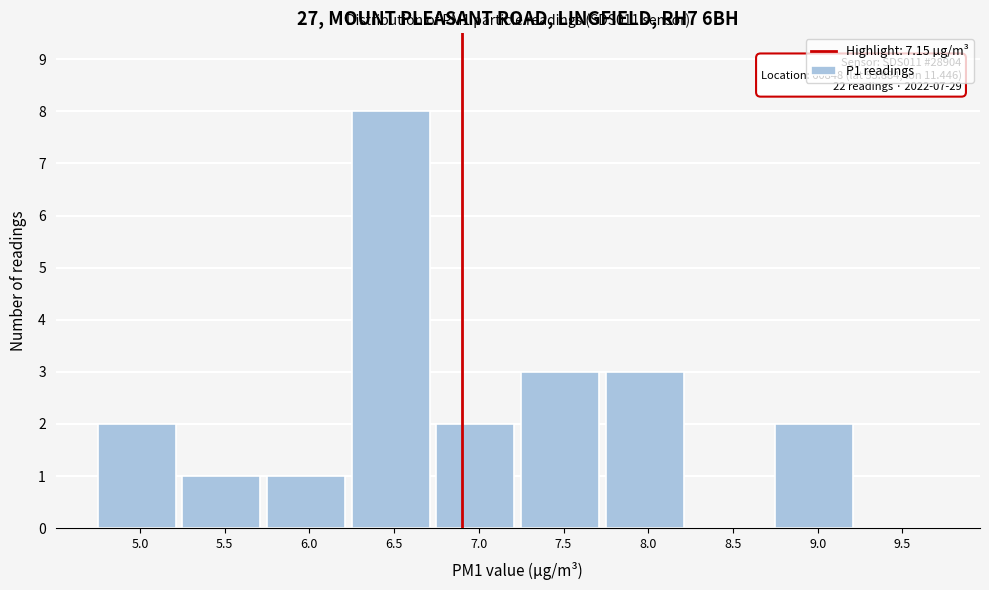

Reading left to right, transcribe all the data shown in this chart.

5.0=2	5.5=1	6.0=1	6.5=8	7.0=2	7.5=3	8.0=3	8.5=0	9.0=2	9.5=0